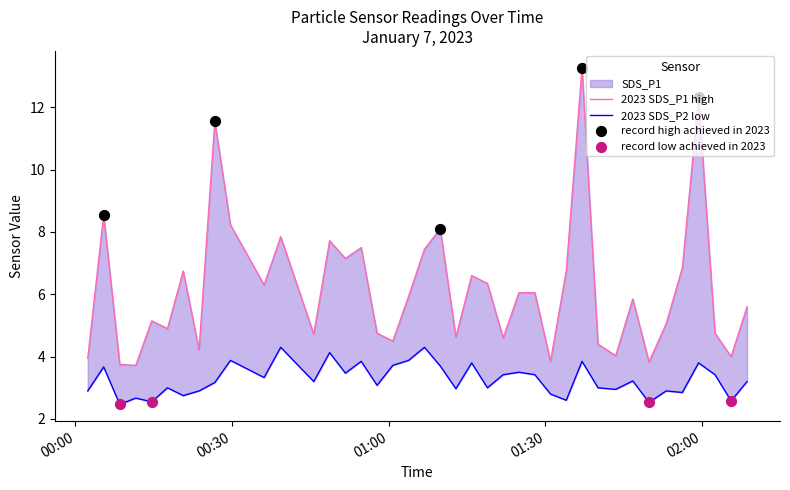

Which series reaches the minimum Y coordinate?

SDS_P2